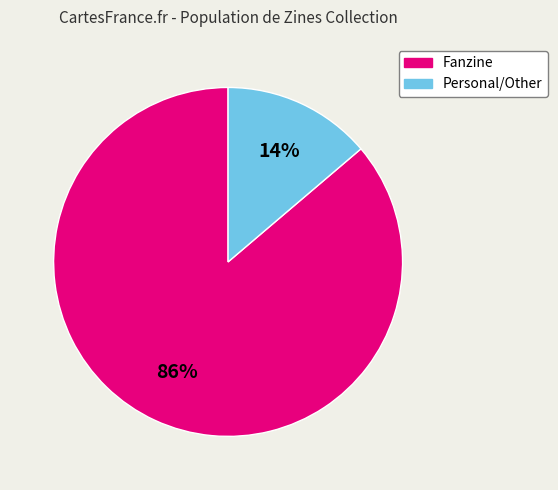

Is there a majority slice in this chart?

Yes